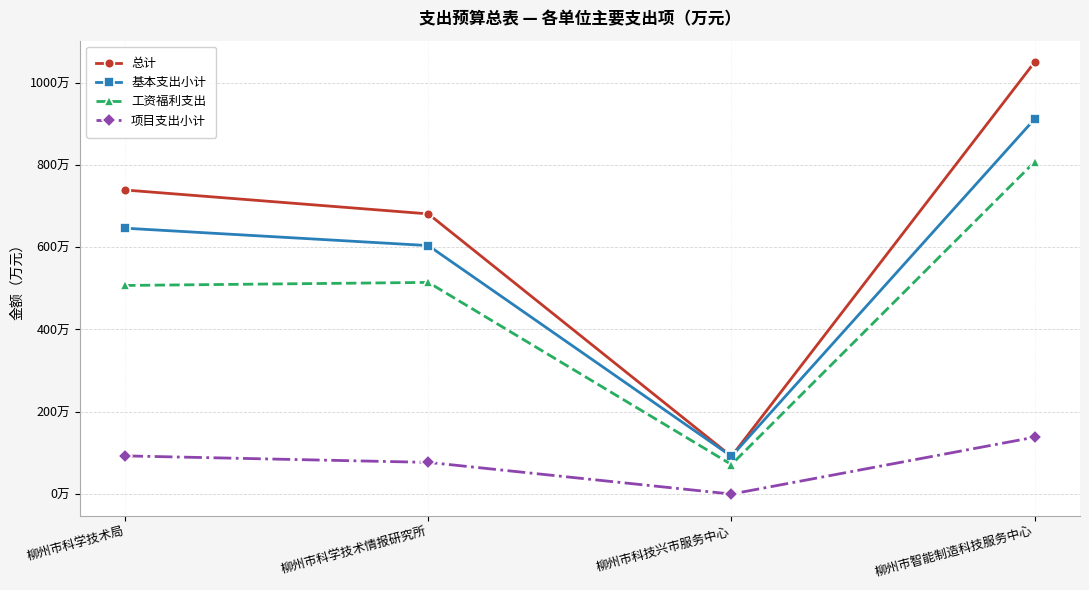

List the labels in order of 总计 value, largest first.

柳州市智能制造科技服务中心, 柳州市科学技术局, 柳州市科学技术情报研究所, 柳州市科技兴市服务中心